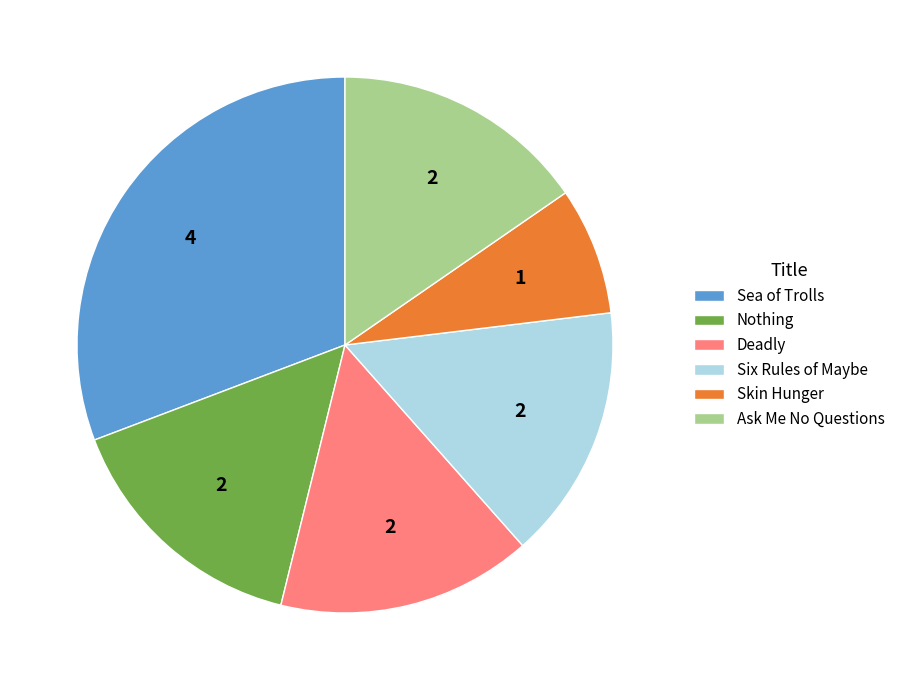

Is it true that Ask Me No Questions is 7% of the pie?

False